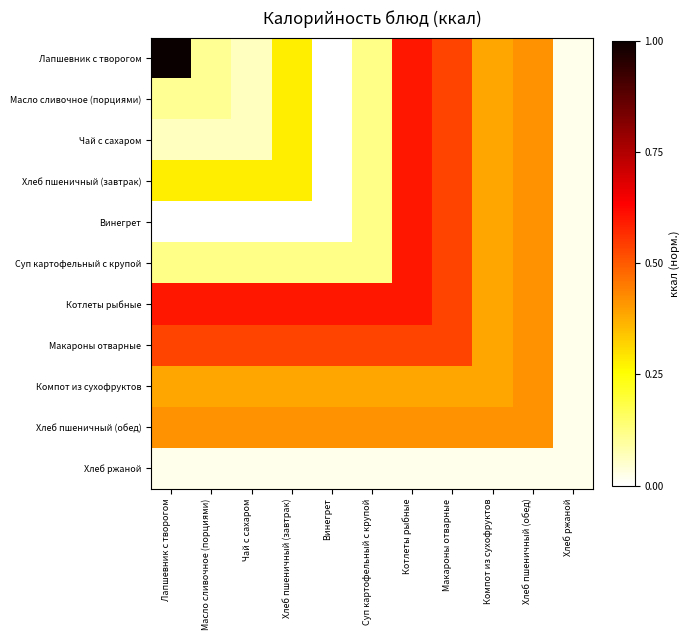

At Масло сливочное (порциями), list the series in order from largest to smallest.

Котлеты рыбные, Макароны отварные, Хлеб пшеничный (обед), Компот из сухофруктов, Хлеб пшеничный (завтрак), Суп картофельный с крупой, Лапшевник с творогом, Масло сливочное (порциями), Чай с сахаром, Хлеб ржаной, Винегрет